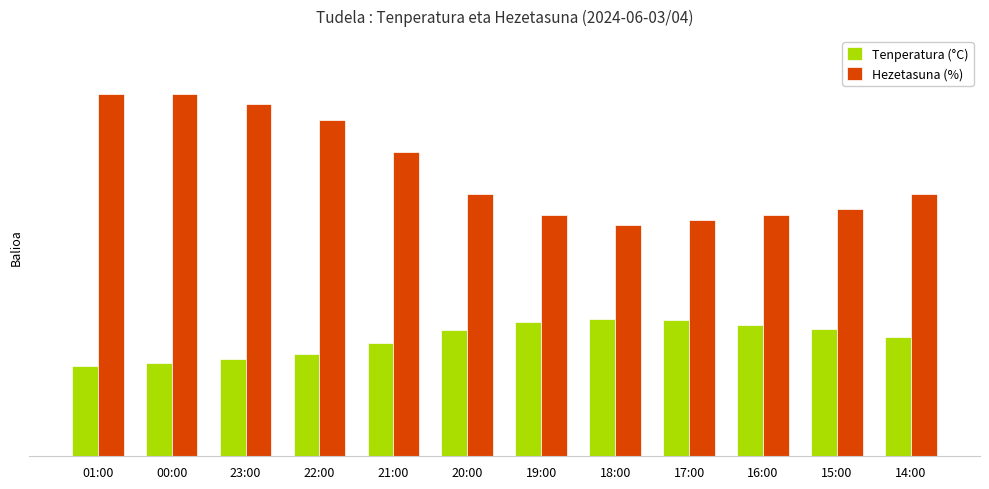

Does the chart contain stacked bars?

No